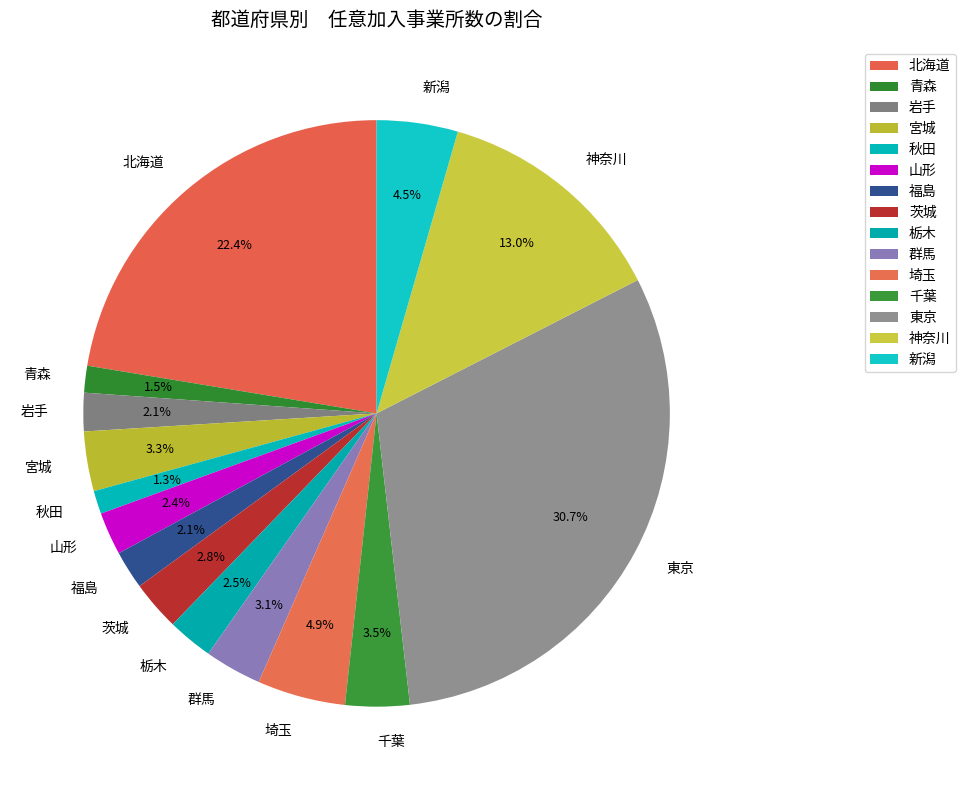

To the nearest percent, what portion does 群馬 represent?

3%